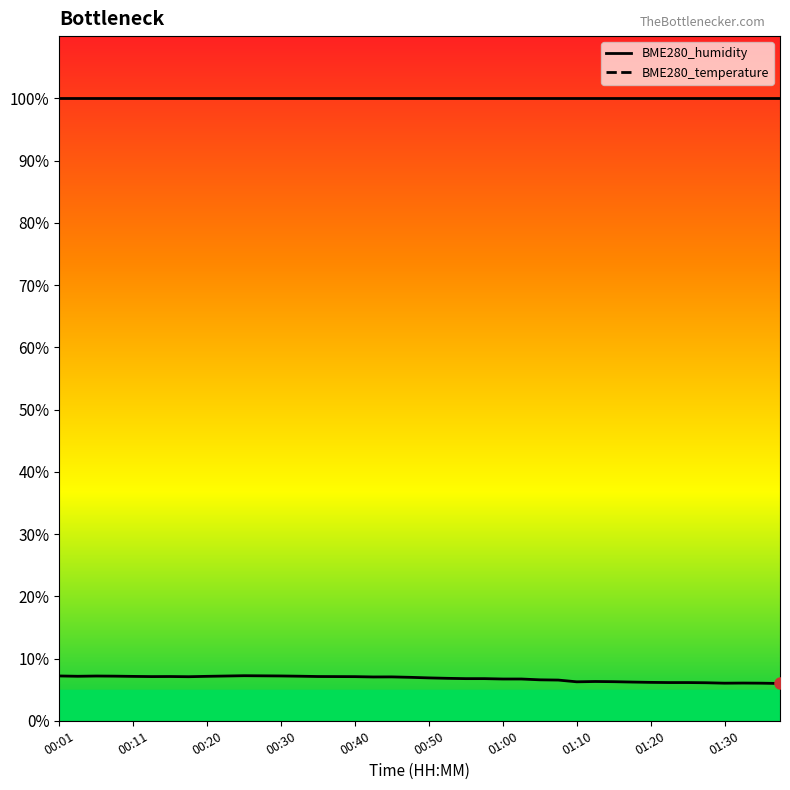

How many lines are shown in the chart?

1